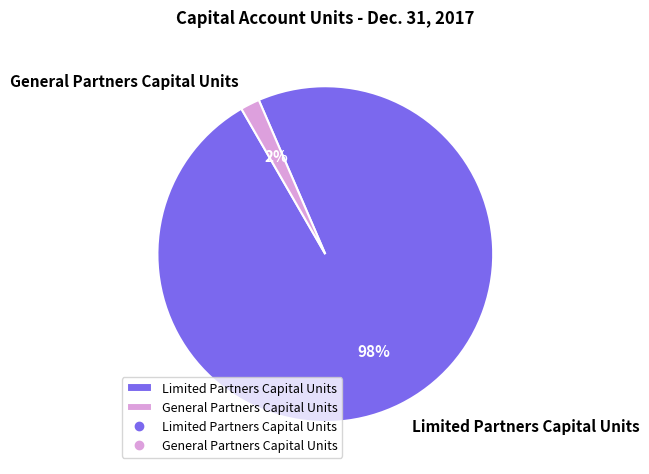

Rank the categories by value from highest to lowest.

Limited Partners Capital Units, General Partners Capital Units